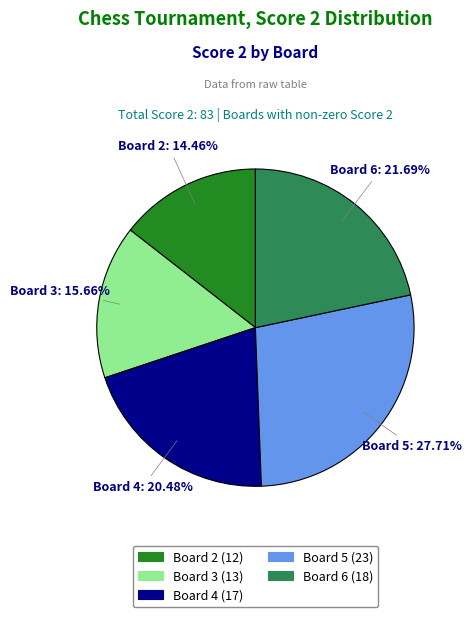

Does any single category account for the majority?

No